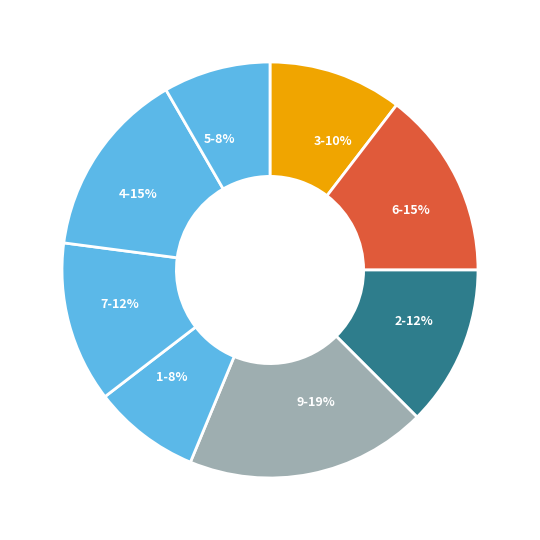

What percentage is the 5 slice, to the nearest percent?

8%